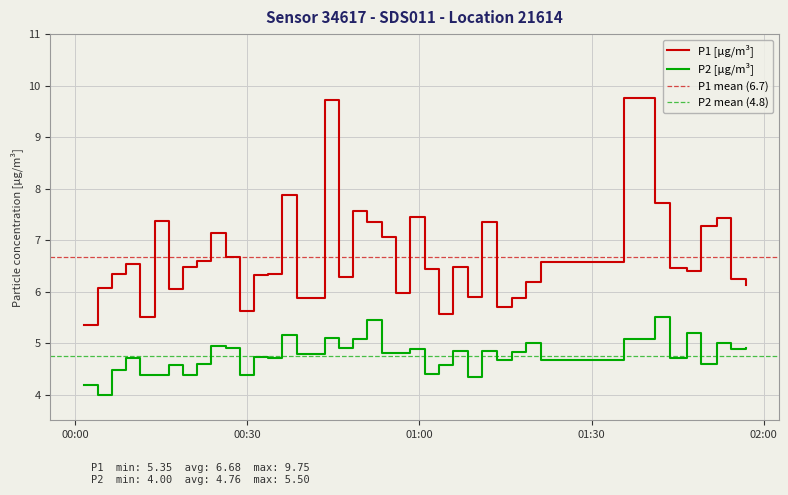

True or false: P1 and P2 intersect in this chart.

False